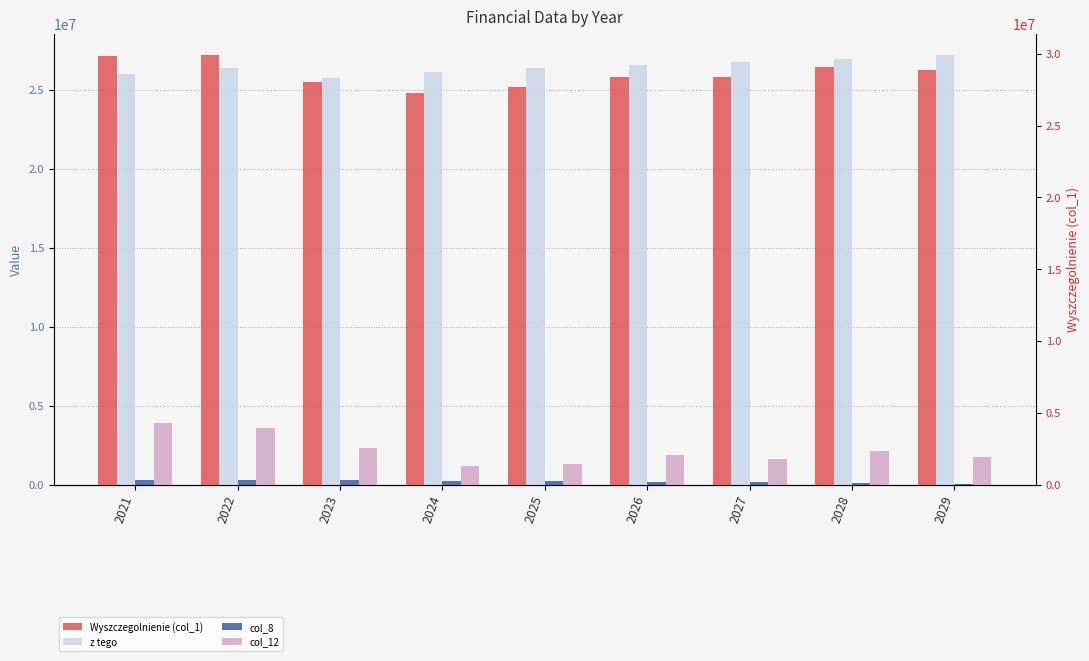

List the labels in order of Wyszczegolnienie (col_1) value, smallest first.

2024, 2025, 2023, 2027, 2026, 2029, 2028, 2021, 2022